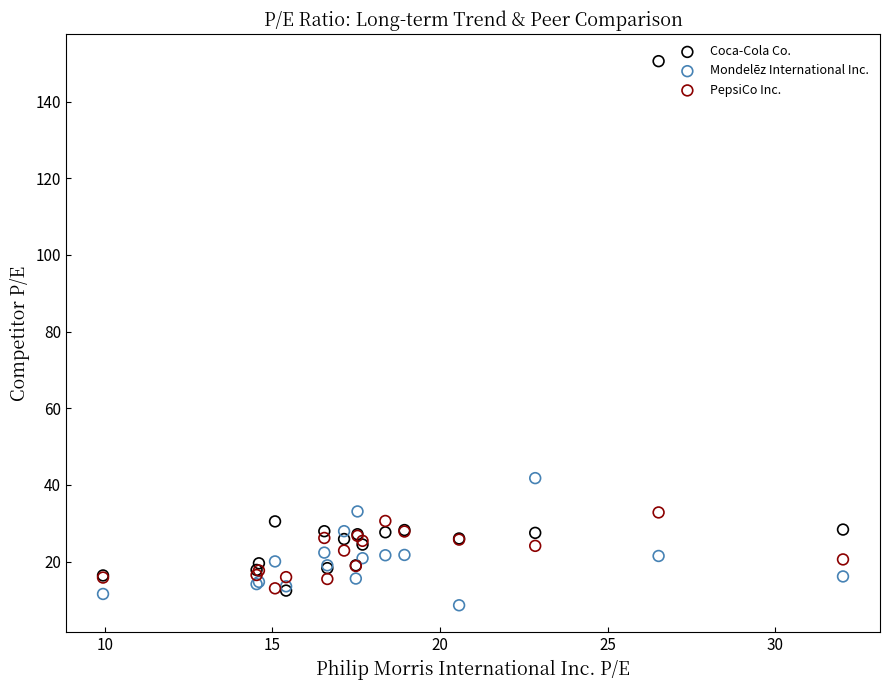

What are all the series names shown in the legend?

Coca-Cola Co., Mondelēz International Inc., PepsiCo Inc.